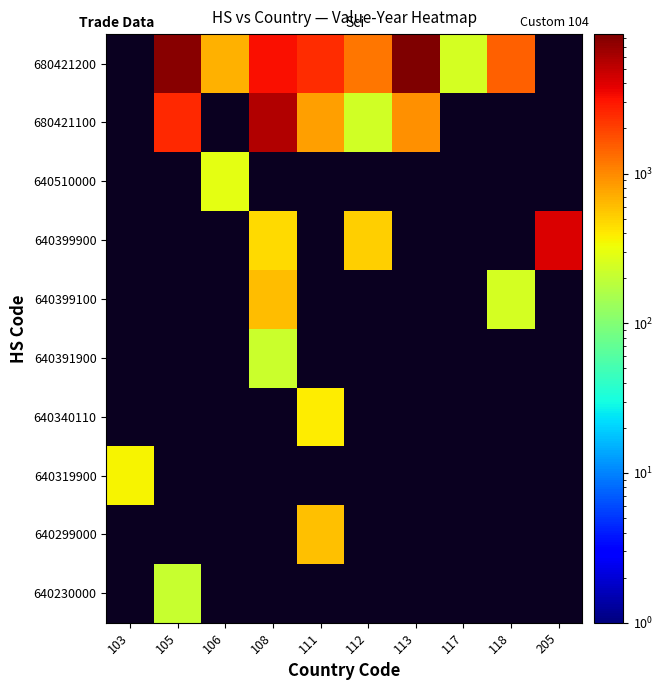

How many positive values does the 640340110 series have?

1